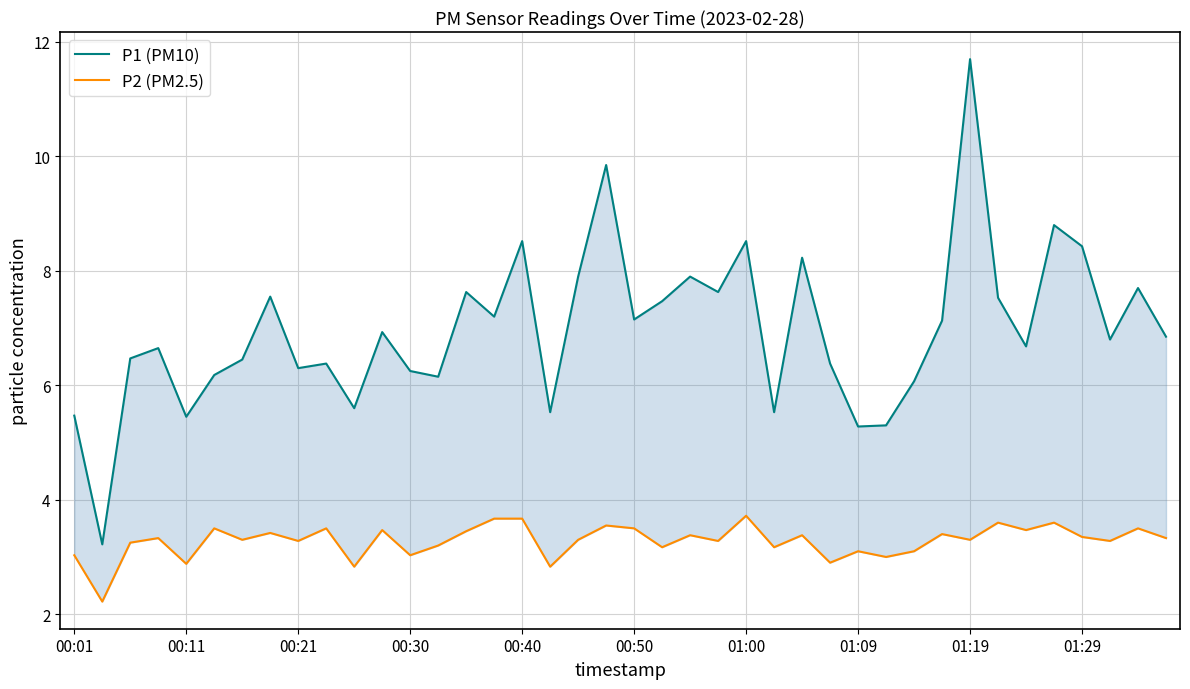

Rank the series by their average value, from lowest to highest.

P2 (PM2.5), P1 (PM10)